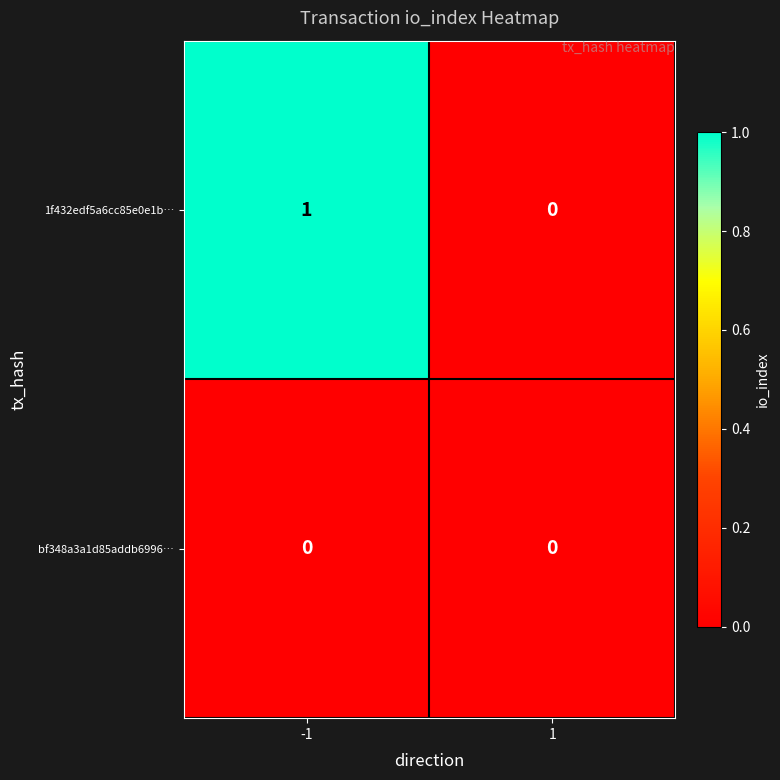

Reading right to left, what are all the values shown in this chart?

1f432edf5a6cc85e0e1b…: 1=0	-1=1
bf348a3a1d85addb6996…: 1=0	-1=0